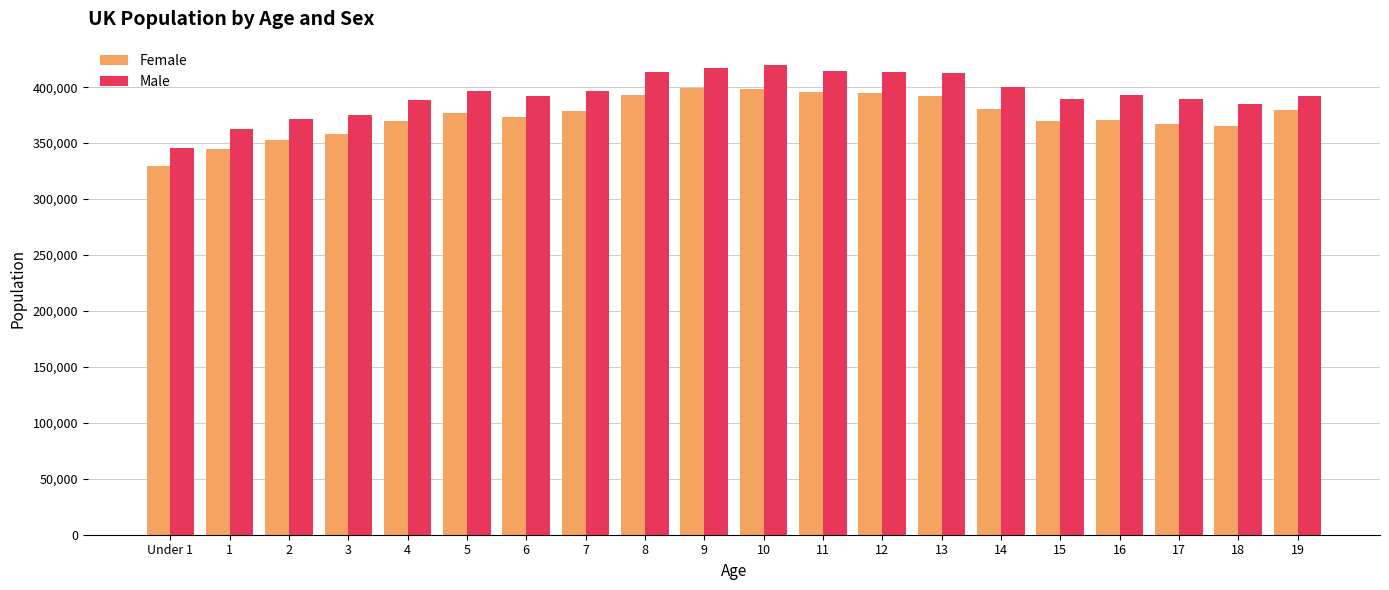

Rank the series by their maximum value, from lowest to highest.

Female, Male